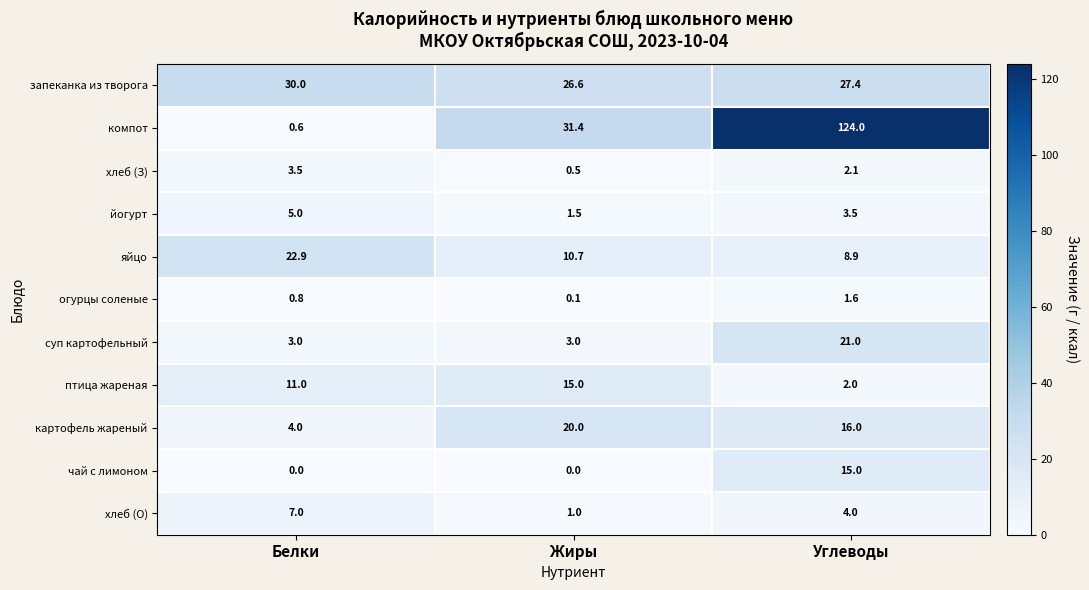

Rank the series at Жиры from lowest to highest value.

чай с лимоном, огурцы соленые, хлеб (З), хлеб (О), йогурт, суп картофельный, яйцо, птица жареная, картофель жареный, запеканка из творога, компот